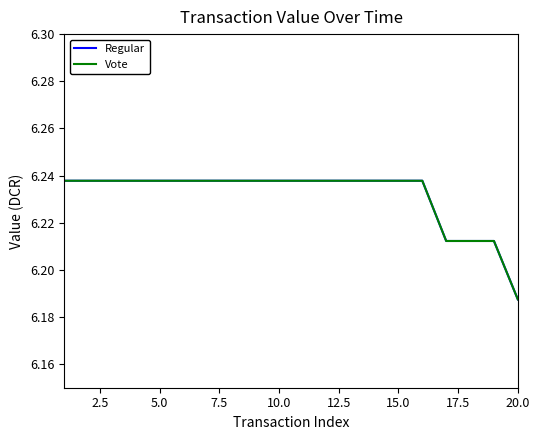

What is the average value of the Vote series?

6.2